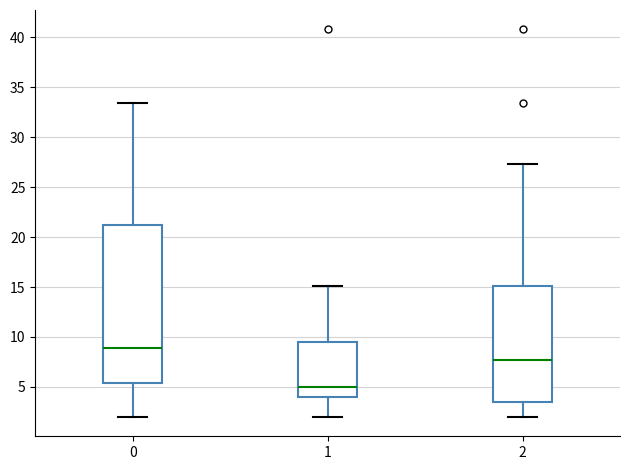

Where does the lower whisker of the box at x = 2 end on the y-axis? The values are not printed on the chart, so give them approximately, as read against the axis.

2.0